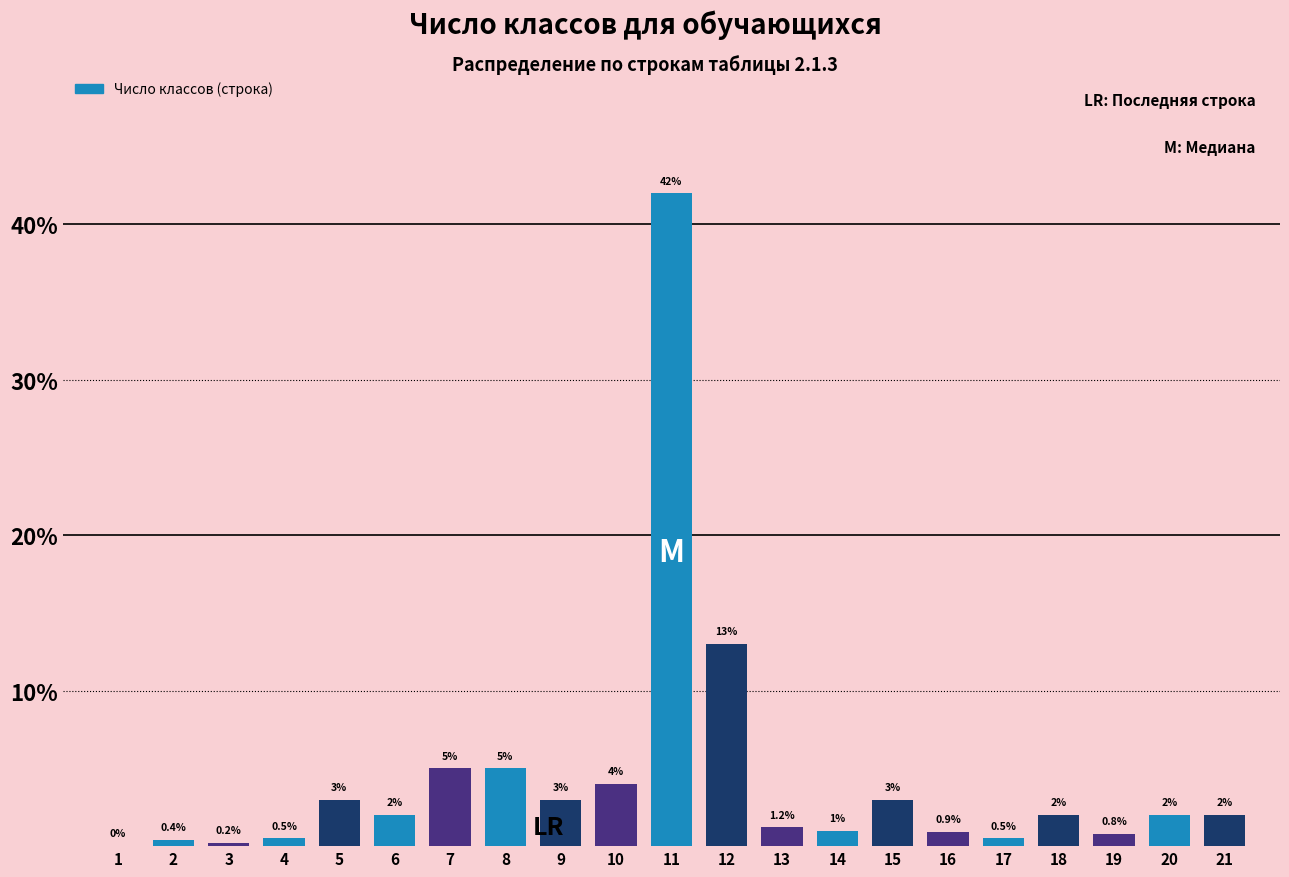

Reading left to right, transcribe all the data shown in this chart.

1=0.0	2=0.4	3=0.2	4=0.5	5=3.0	6=2.0	7=5.0	8=5.0	9=3.0	10=4.0	11=42.0	12=13.0	13=1.2	14=1.0	15=3.0	16=0.9	17=0.5	18=2.0	19=0.8	20=2.0	21=2.0